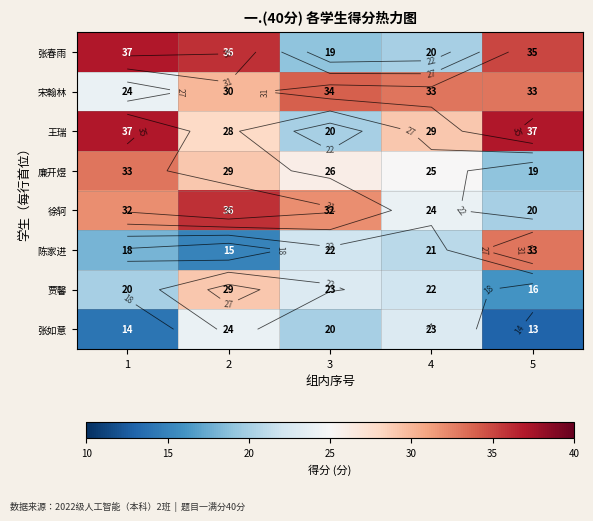

What is the approximate value of 徐轲 at 2?

36